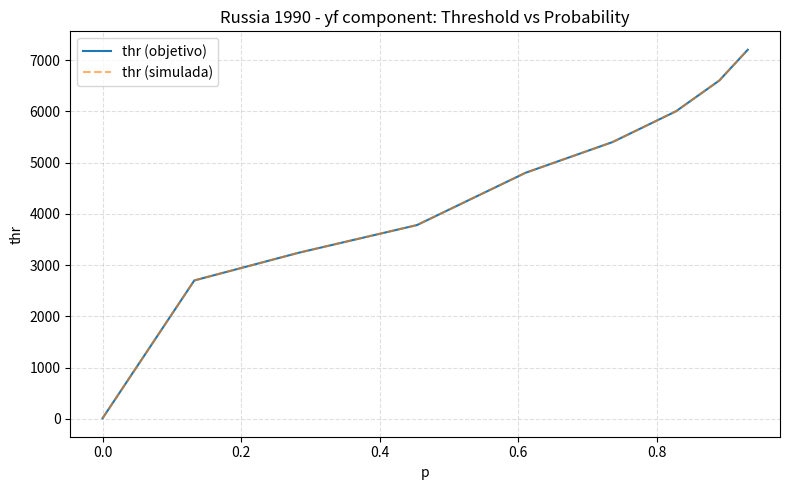

Reading right to left, transcribe all the data shown in this chart.

thr (objetivo): 7200.0	6600.0	6000.0	5400.0	4800.0	3780.0	3240.0	2700.0	10.8
thr (simulada): 7200.0	6600.0	6000.0	5400.0	4800.0	3780.0	3240.0	2700.0	10.8